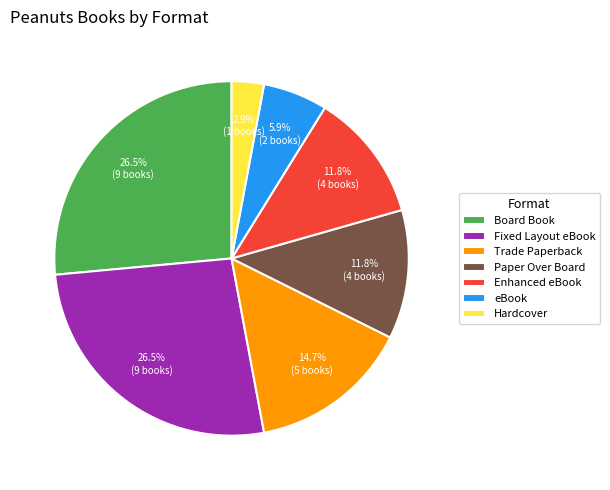

Does eBook account for over 50% of the chart?

No